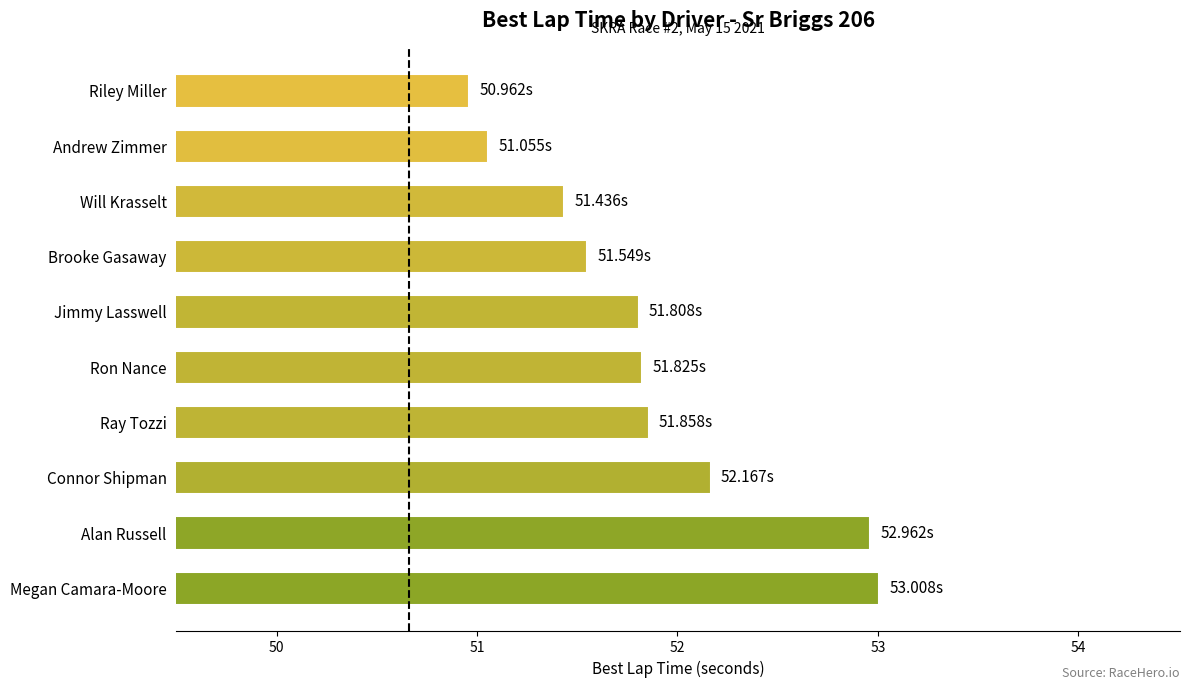

At which category does the chart reach its peak across all series?

Megan Camara-Moore